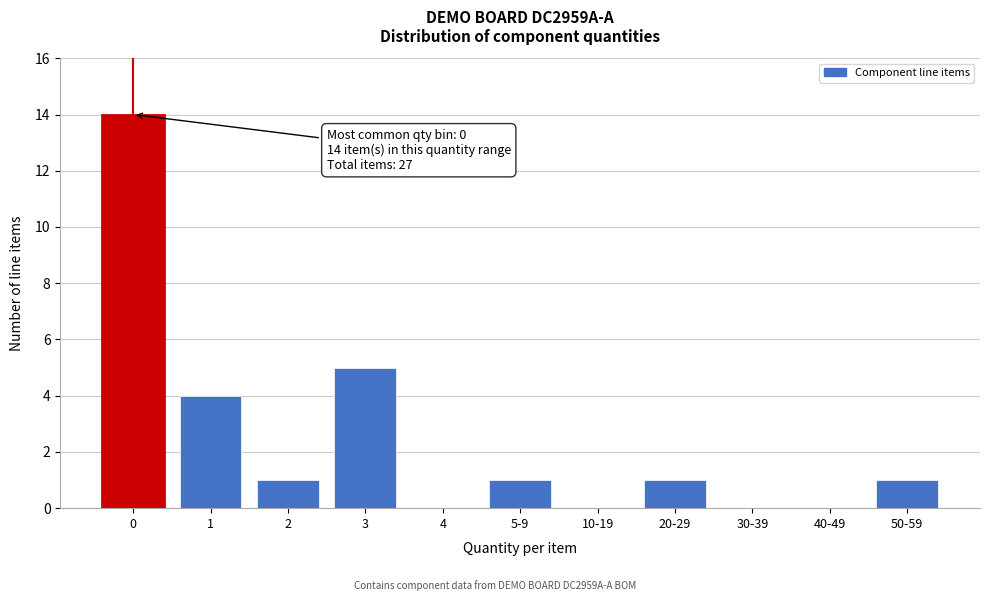

Reading right to left, transcribe all the data shown in this chart.

50-59=1	40-49=0	30-39=0	20-29=1	10-19=0	5-9=1	4=0	3=5	2=1	1=4	0=14